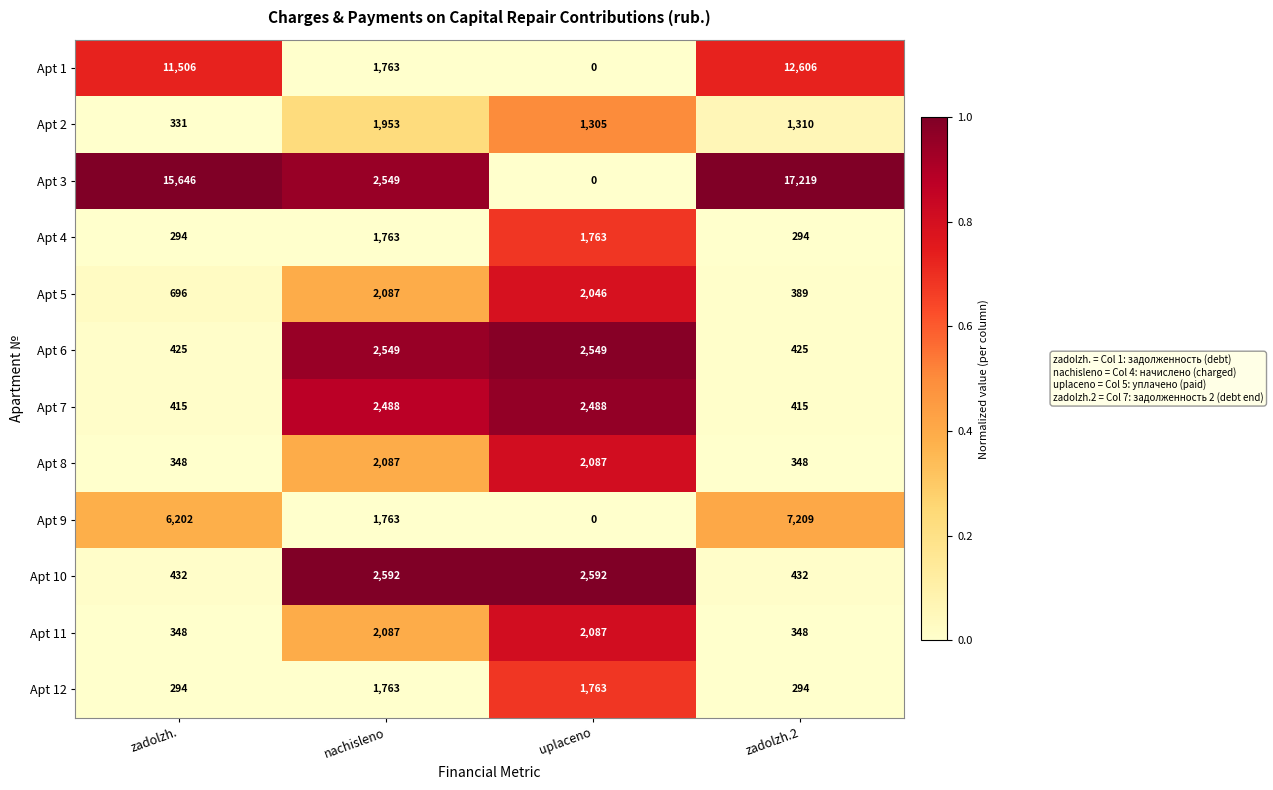

What is the difference between the maximum and second lowest values in the Apt 6 series?

2124